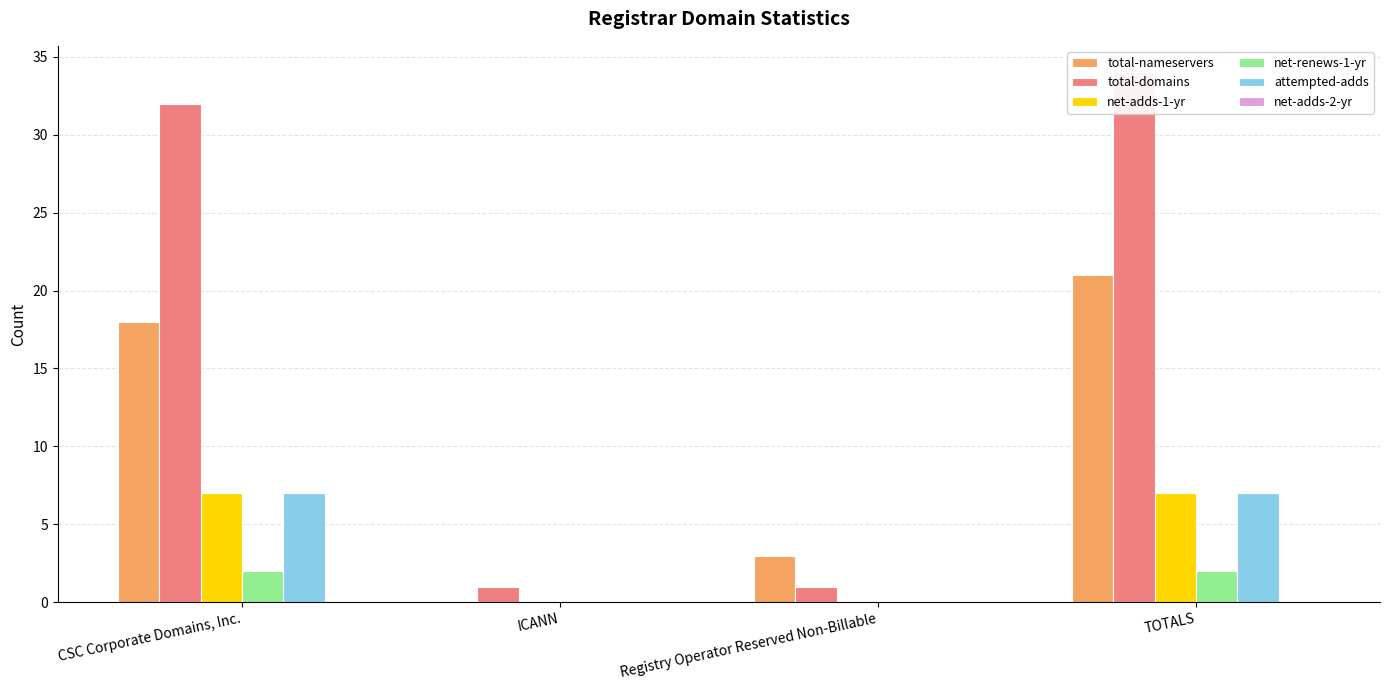

Which series has the largest total across all categories?

total-domains